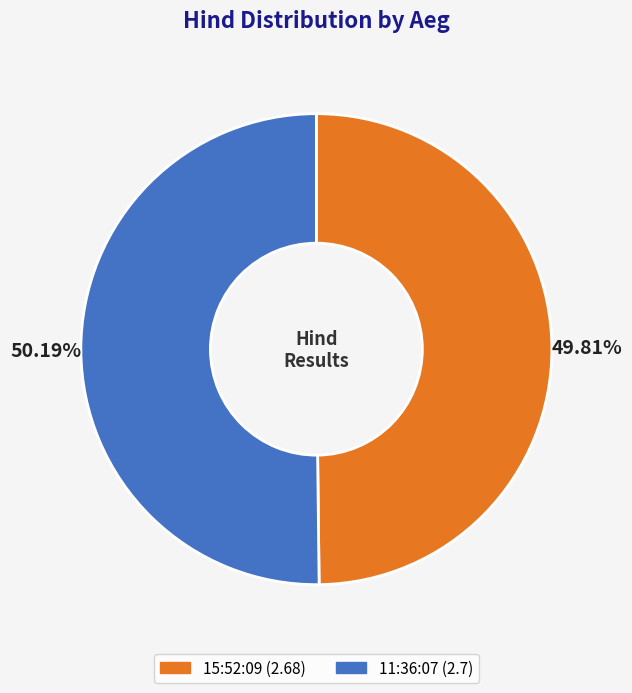

To the nearest percent, what percentage of the pie is 15:52:09?

50%